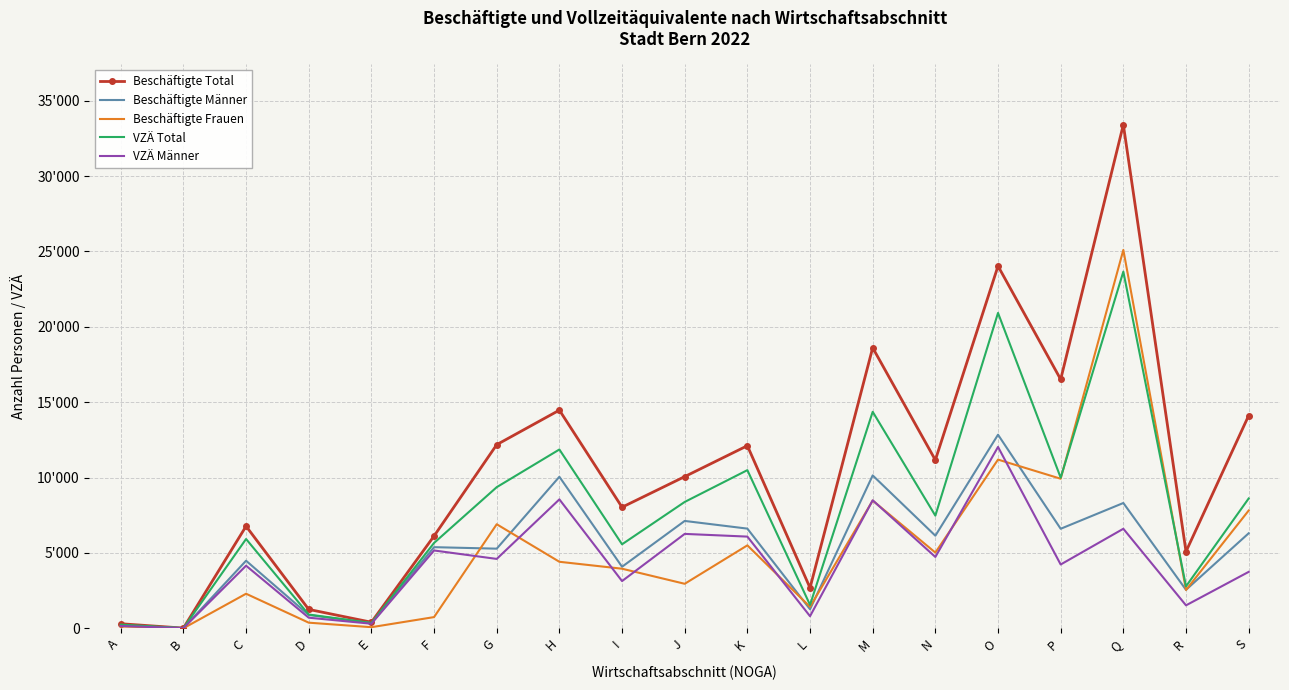

Which series has the largest total across all categories?

Beschäftigte Total